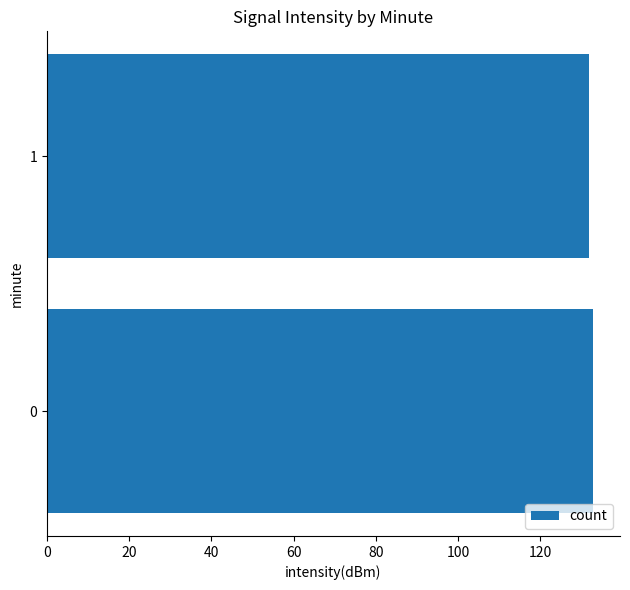

Is it true that the value at 1 is 131.8?

True